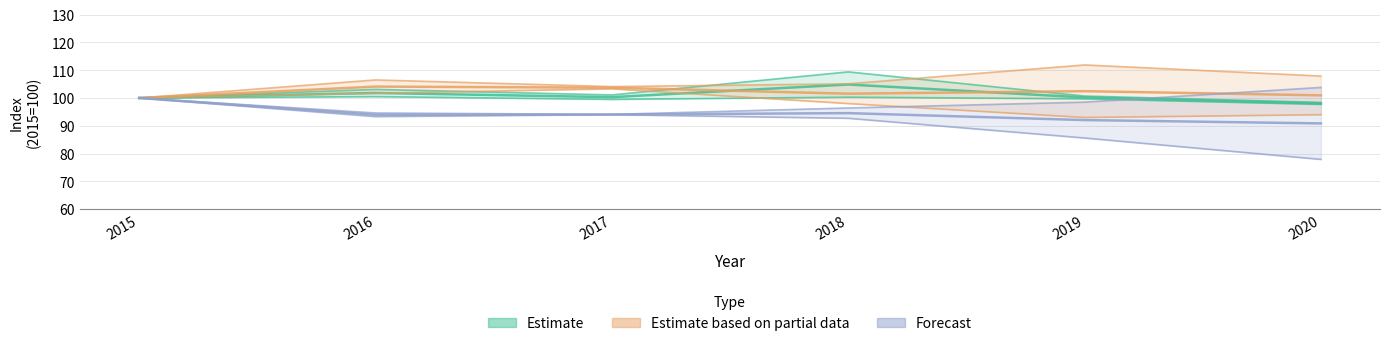

Count the number of data series in this chart.

3